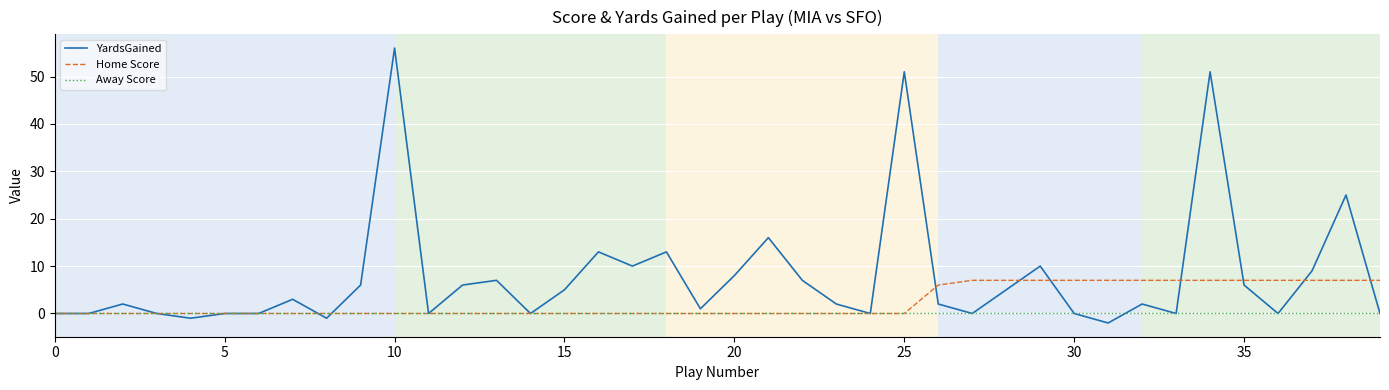

List the series in order of their overall mean, highest first.

YardsGained, Home Score, Away Score